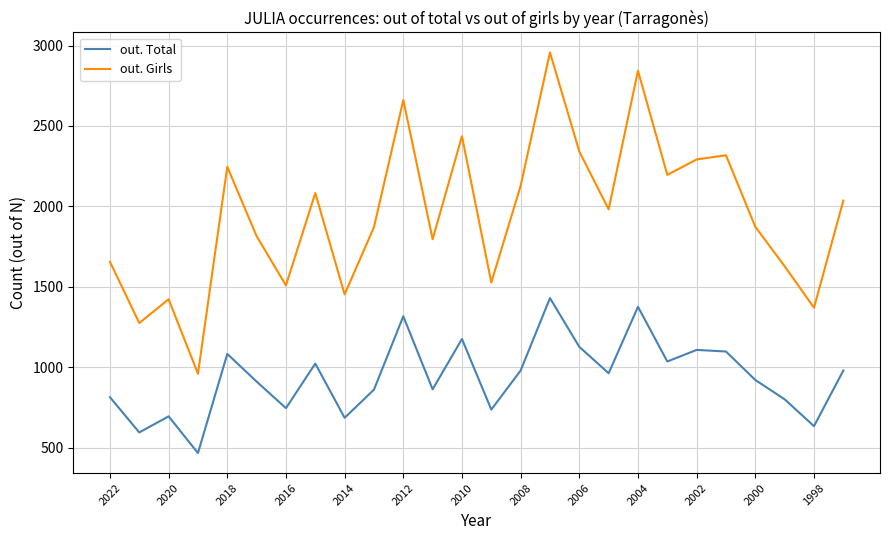

True or false: out. Girls and out. Total cross at least once.

False